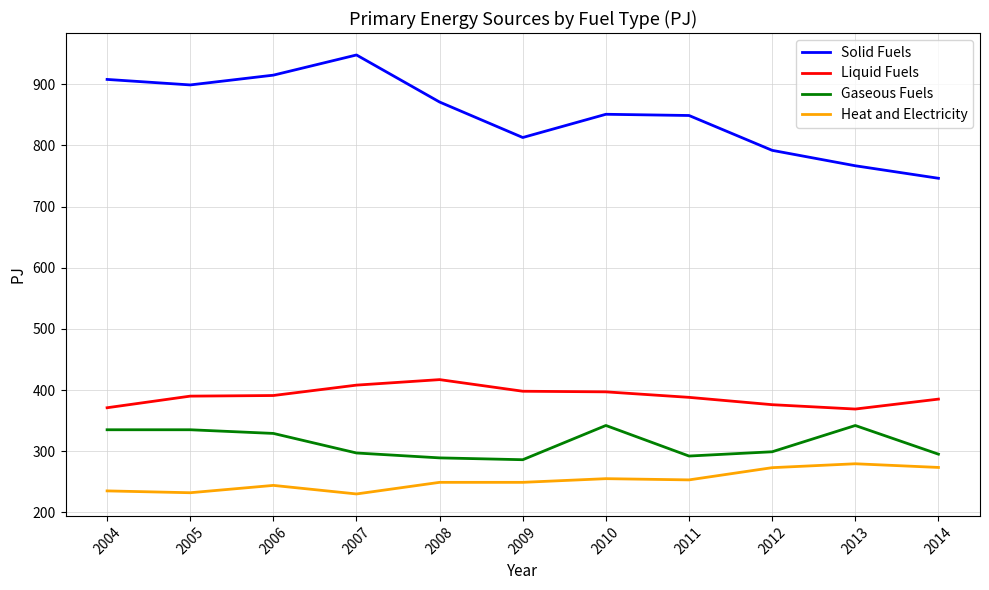

Which category has the lowest value in the Solid Fuels series?

2014